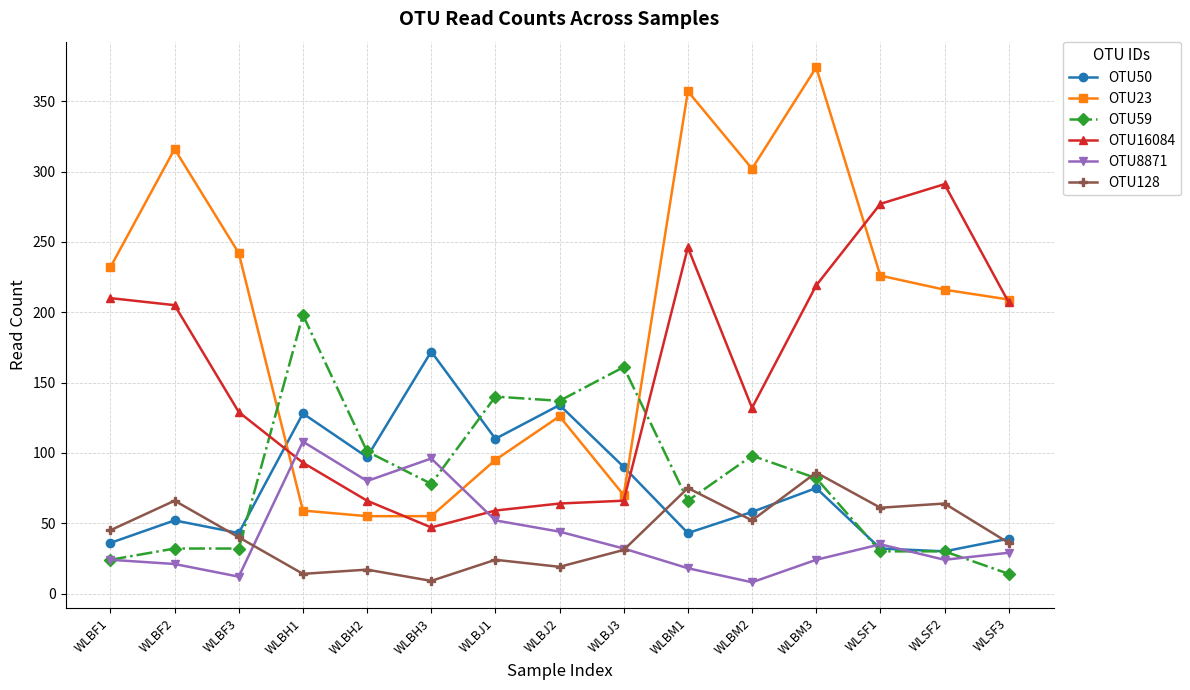

What is the maximum value shown in the chart?

374